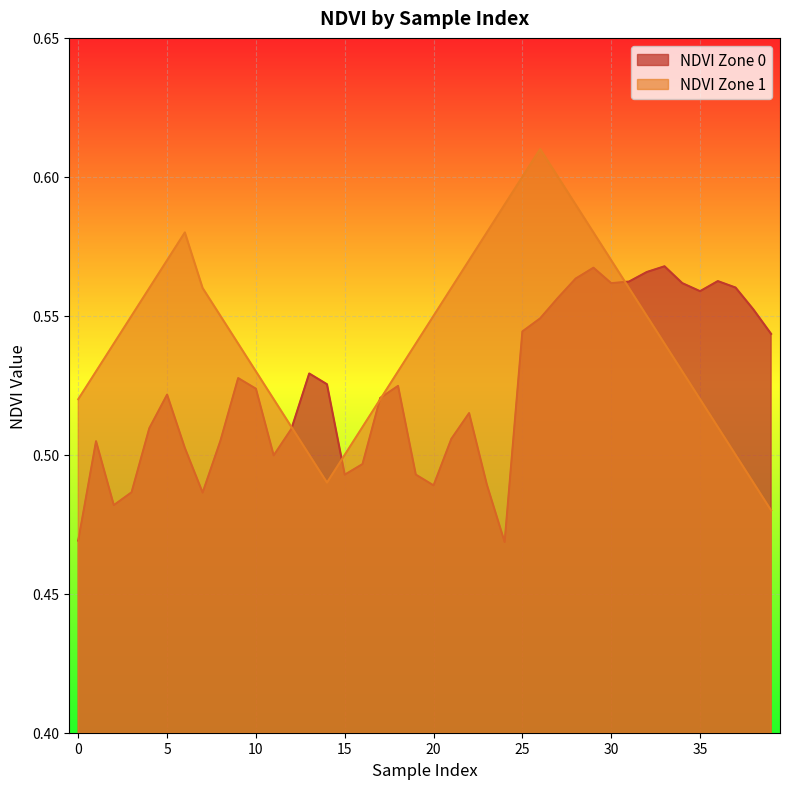

How many intersections are there between NDVI Zone 0 and NDVI Zone 1?

5